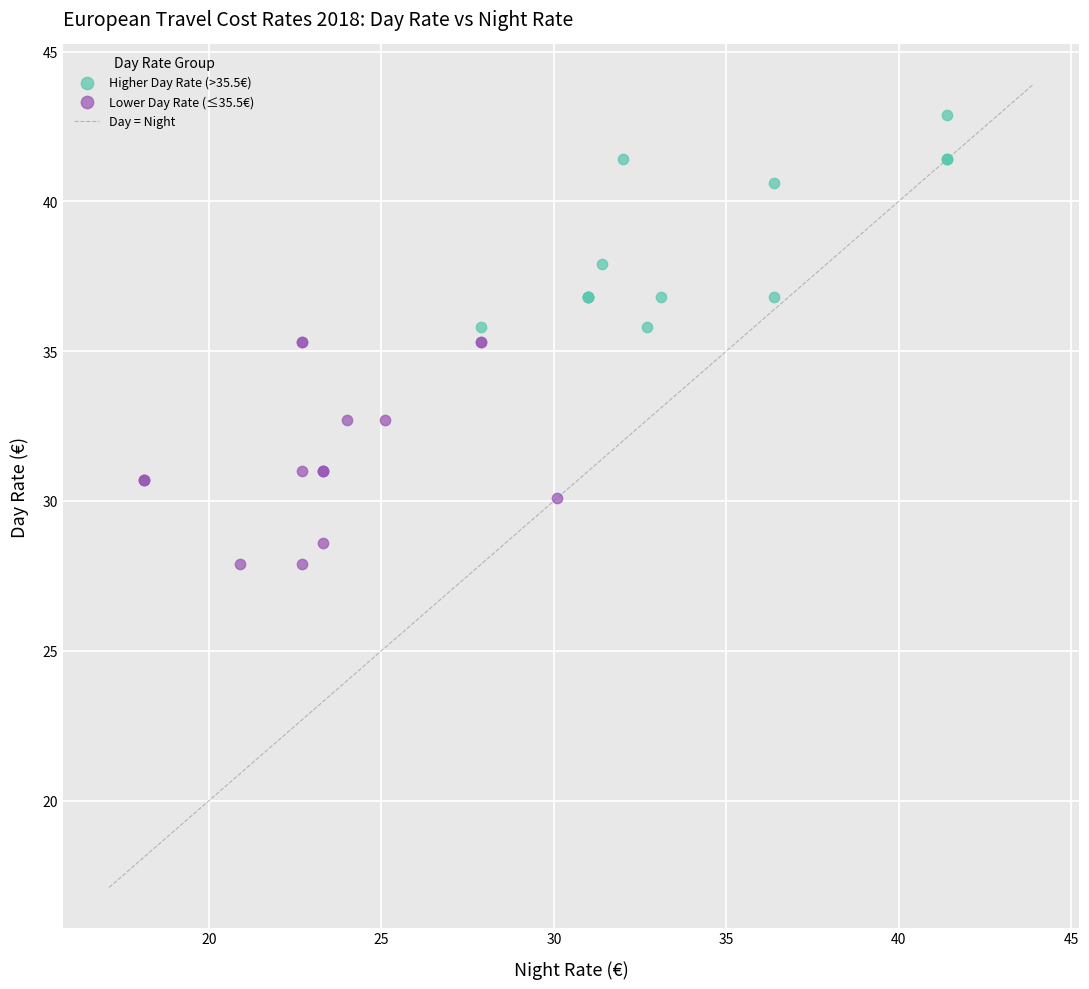

Which series has the widest spread of Y values?

Lower Day Rate (≤35.5€)